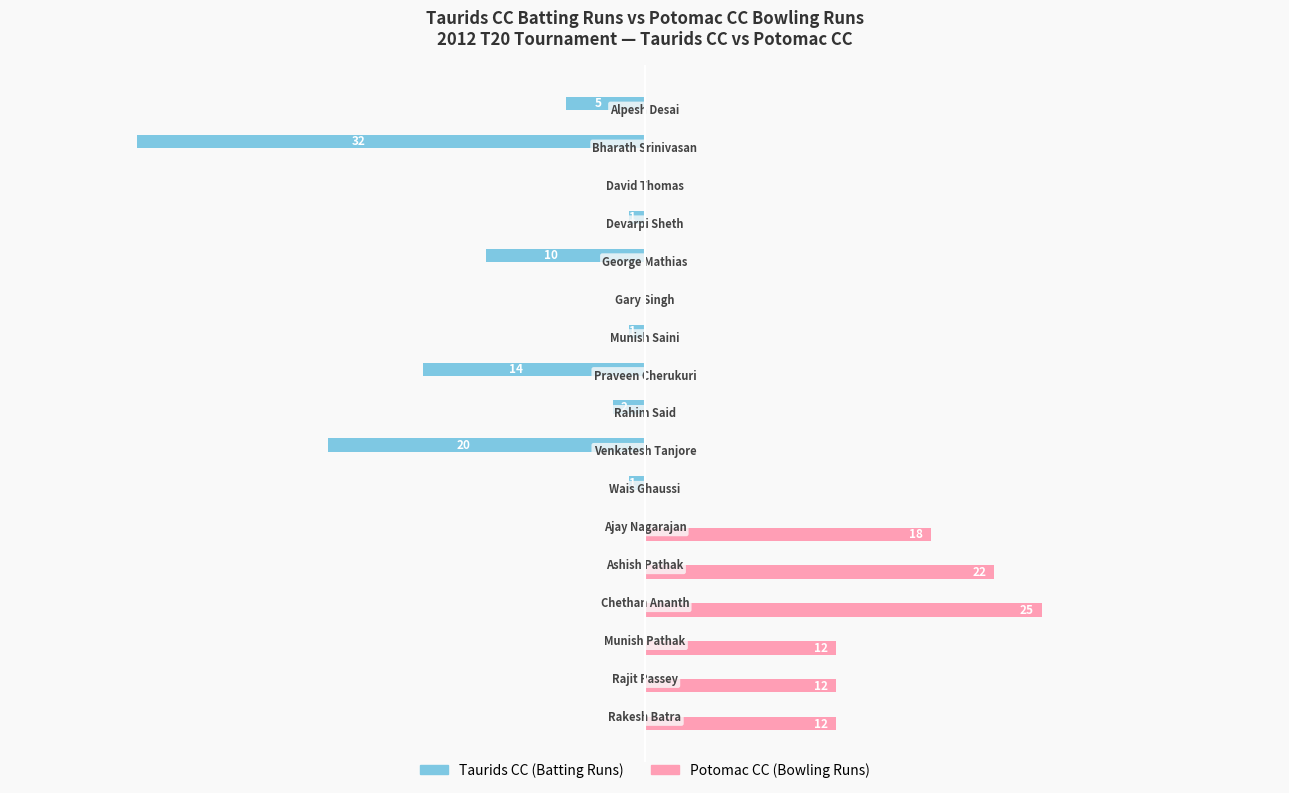

List the series in order of their overall mean, highest first.

Potomac CC (Bowling Runs), Taurids CC (Batting Runs)